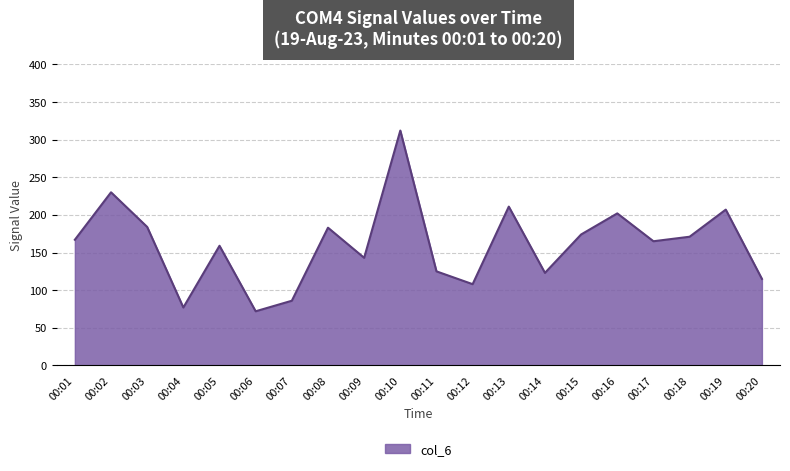

What is the difference between the maximum and minimum values?

240